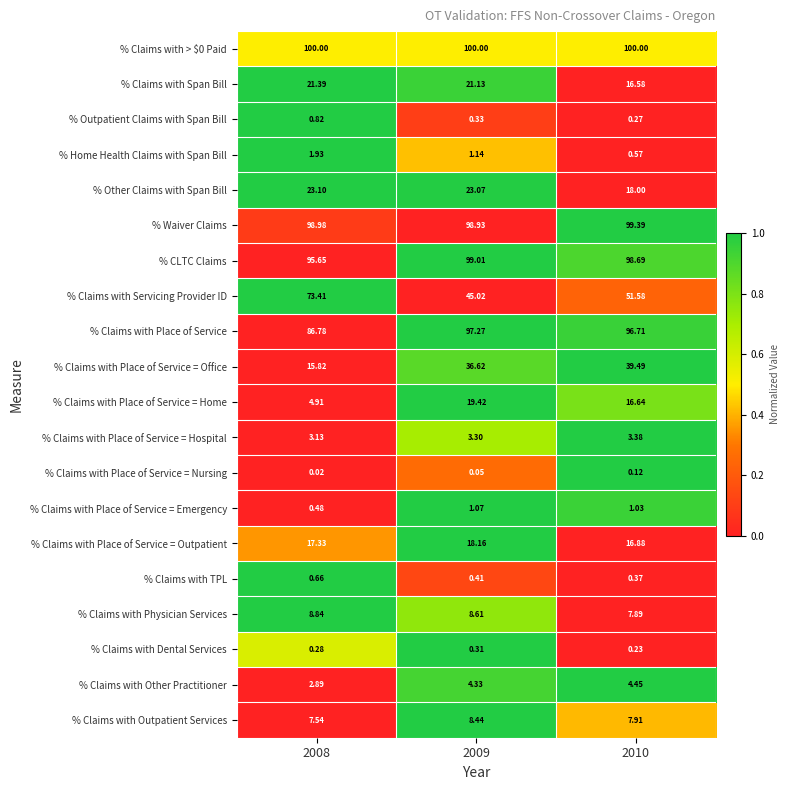

Which series has the largest range (max minus min)?

% Claims with Servicing Provider ID